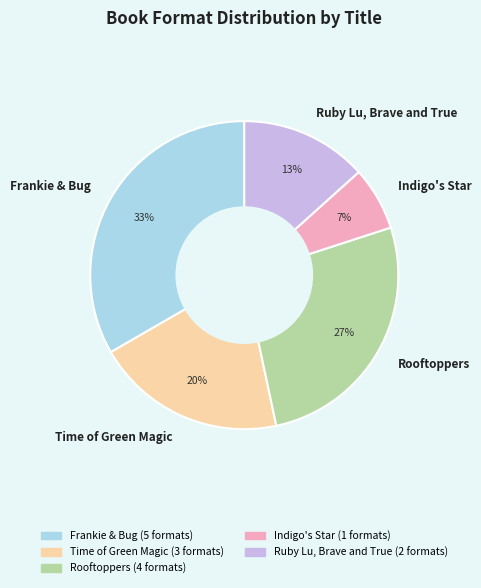

Between Time of Green Magic and Frankie & Bug, which is larger?

Frankie & Bug